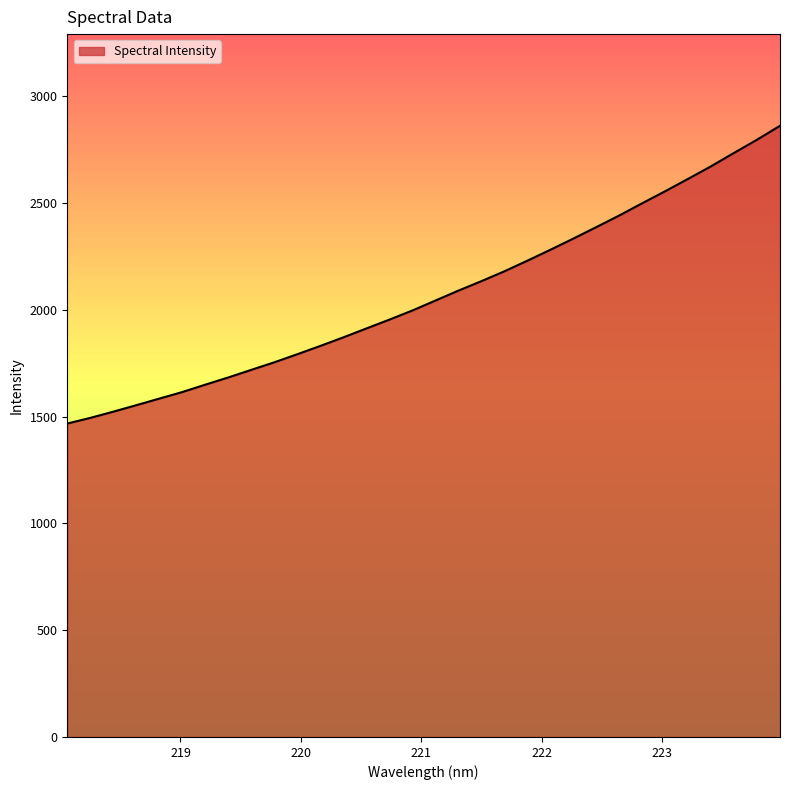

What is the difference between the maximum and minimum values?

1394.5